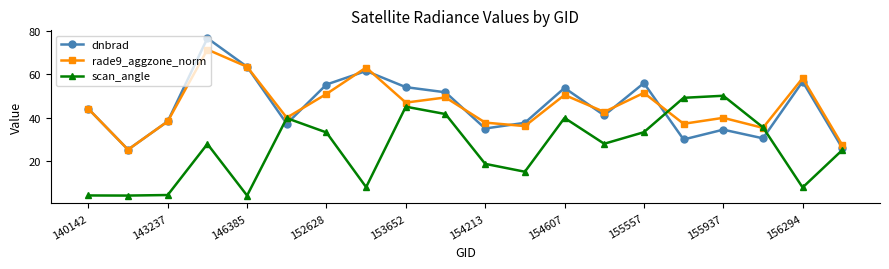

True or false: scan_angle and dnbrad cross at least once.

True